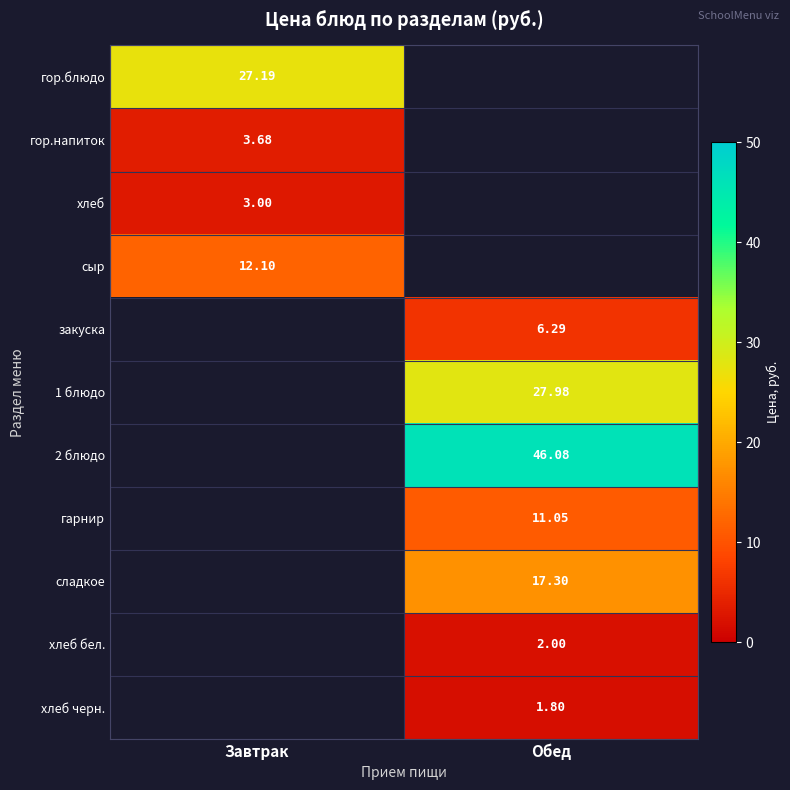

Is the value of гор.напиток at Завтрак greater than the value of сладкое at Обед?

No